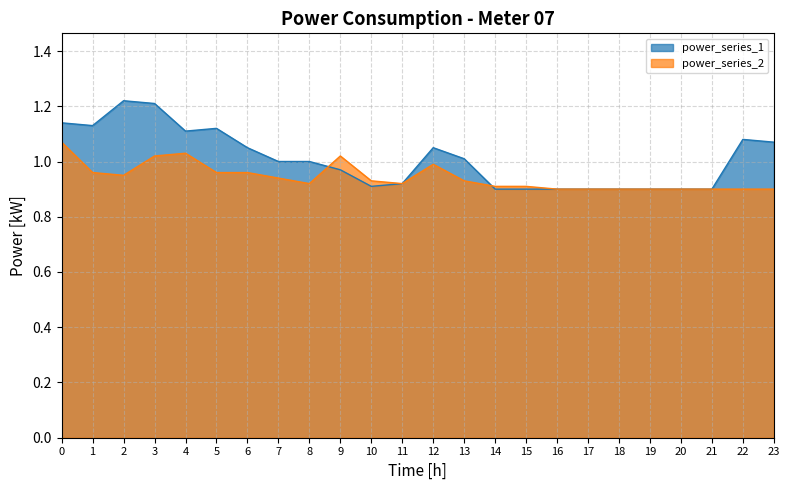

Rank the series by their maximum value, from highest to lowest.

power_series_1, power_series_2